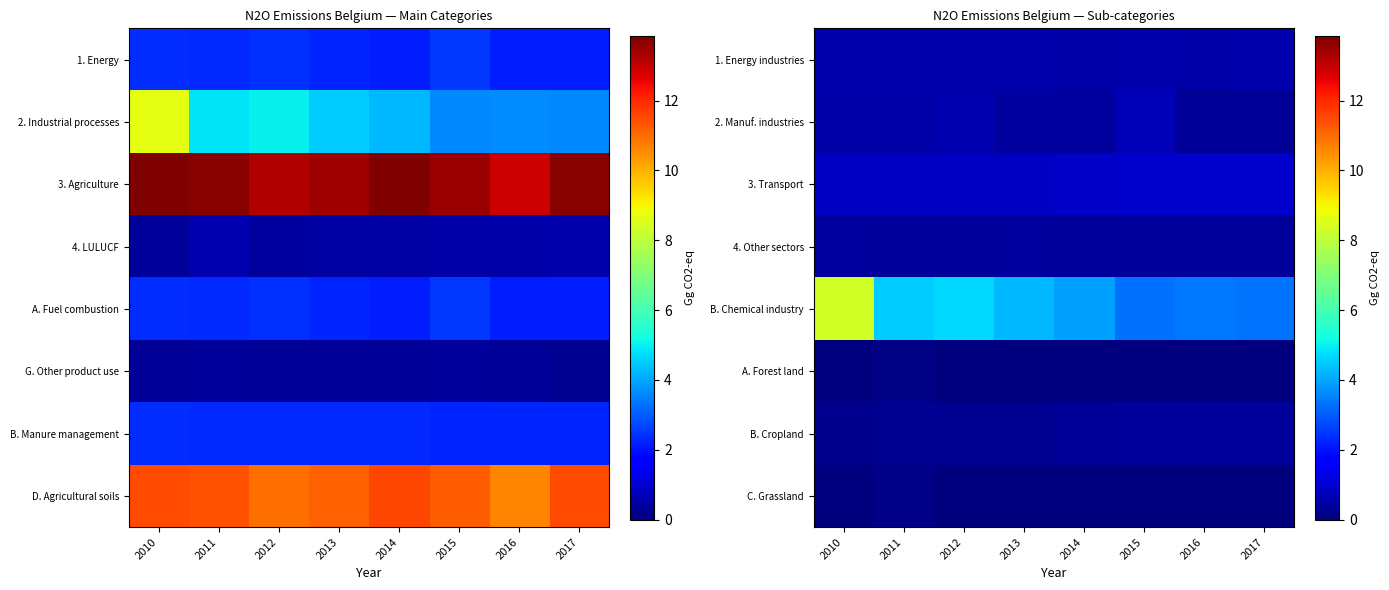

What is the difference between the highest and lowest values at 2011?

4.4